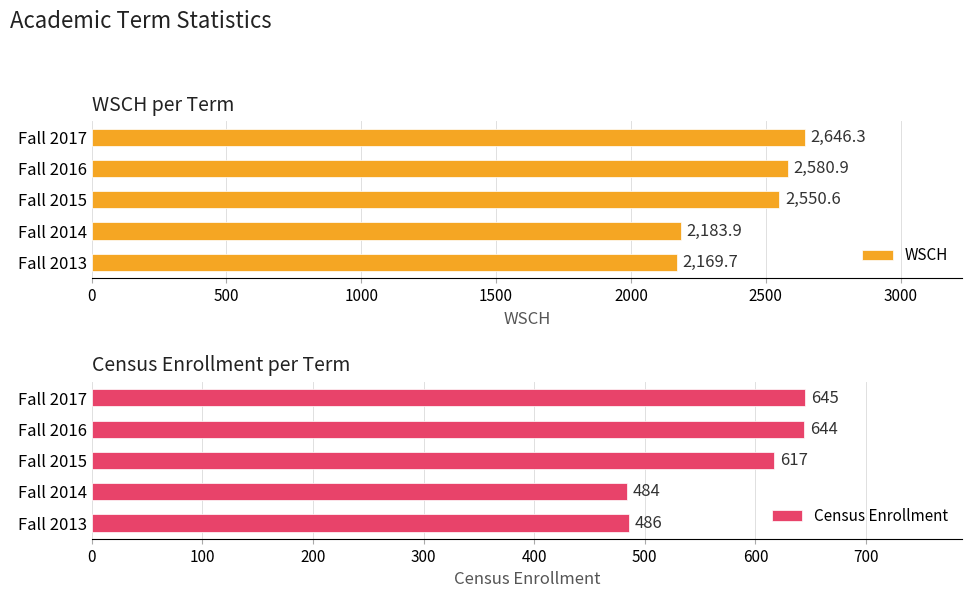

Where is WSCH nearest to the value 2407?

Fall 2015